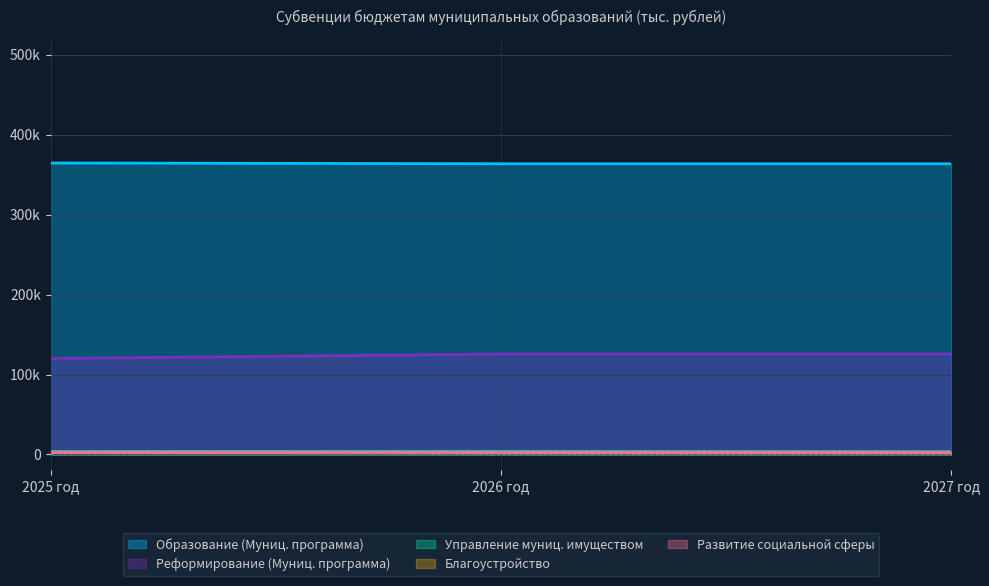

What is the total value across all series at 2025 год?

490718.9